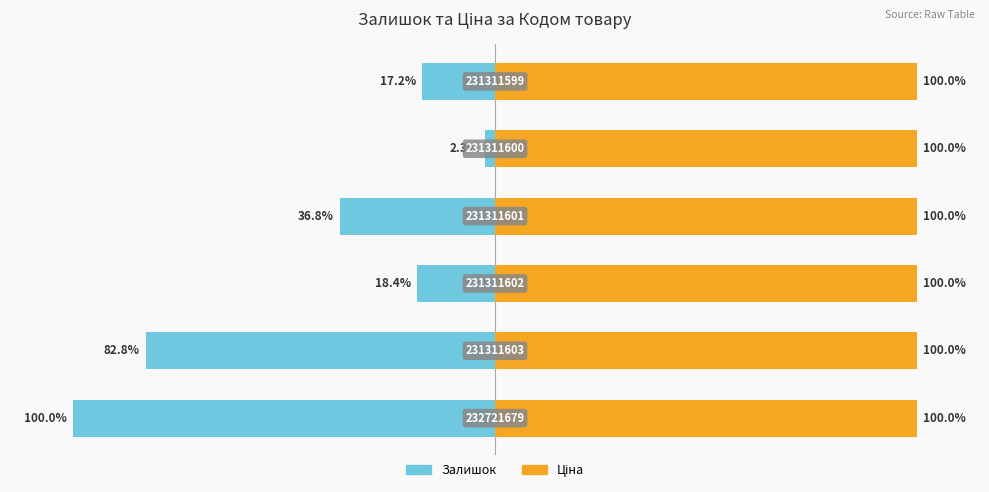

Which has a higher value, 3 or 0?

3